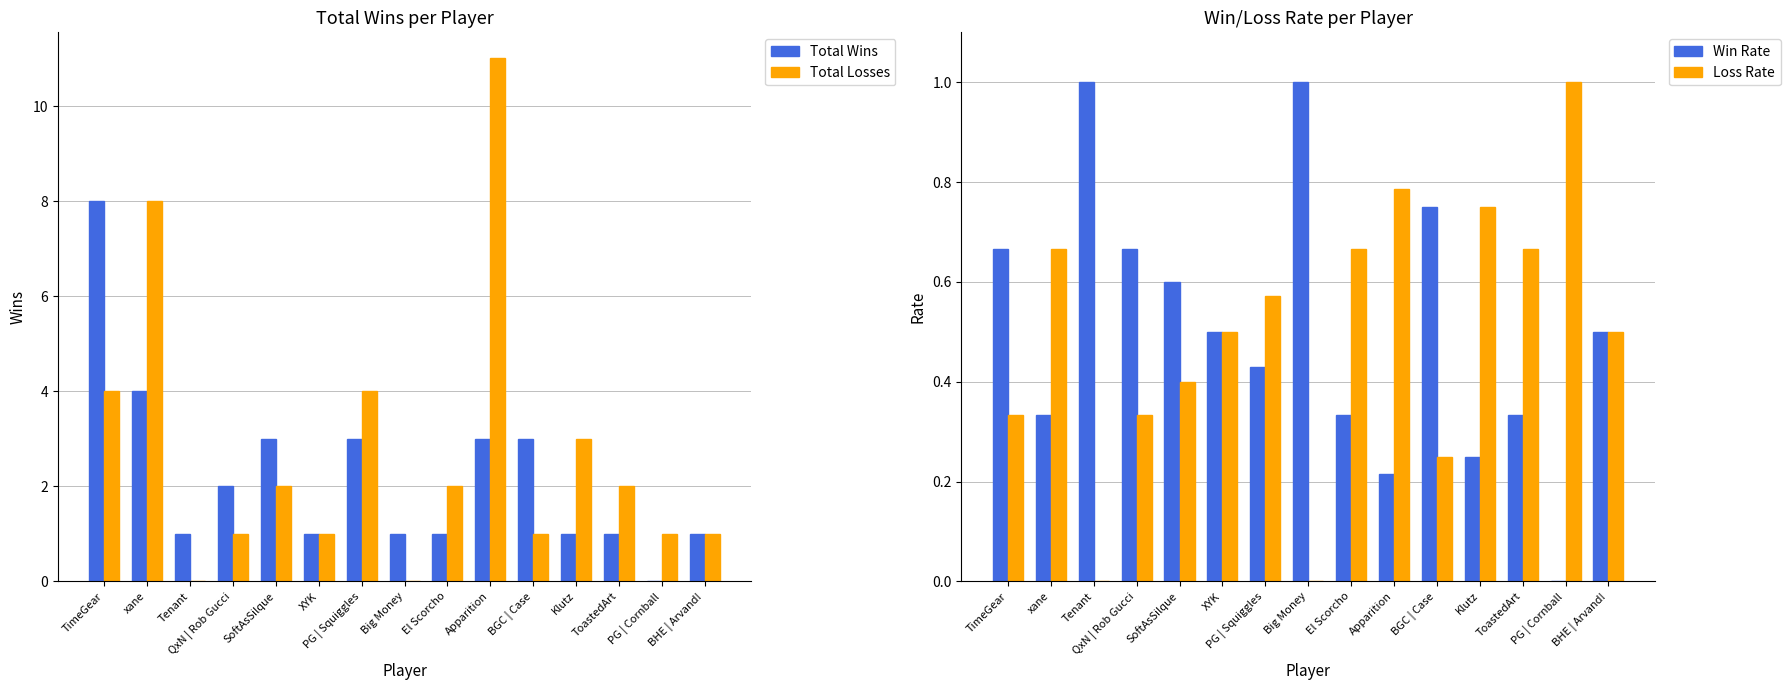

Which series has the largest total across all categories?

Total Losses